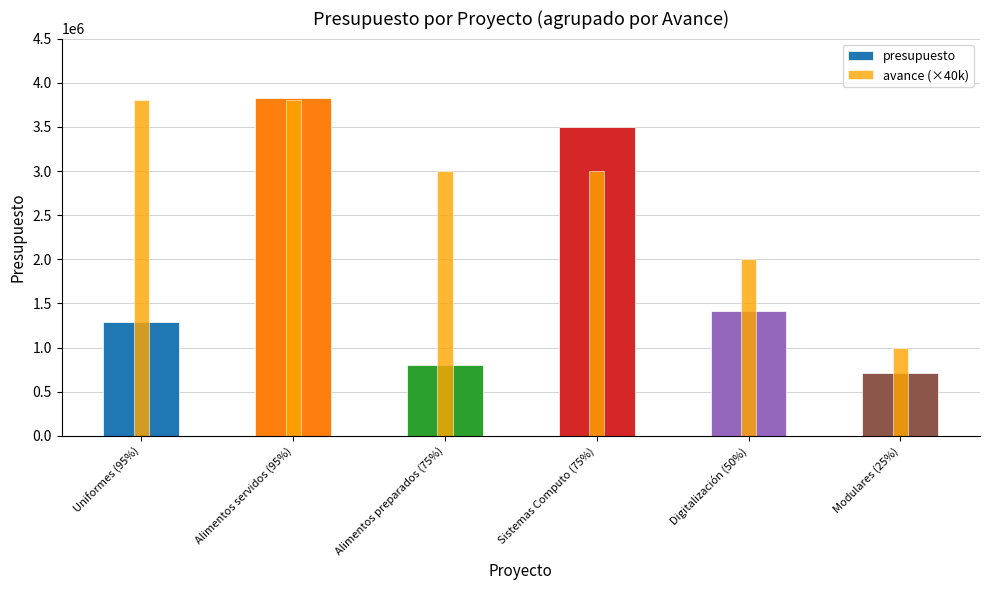

What is the sum of the presupuesto values at Uniformes (95%) and Digitalización (50%)?

2702983.2